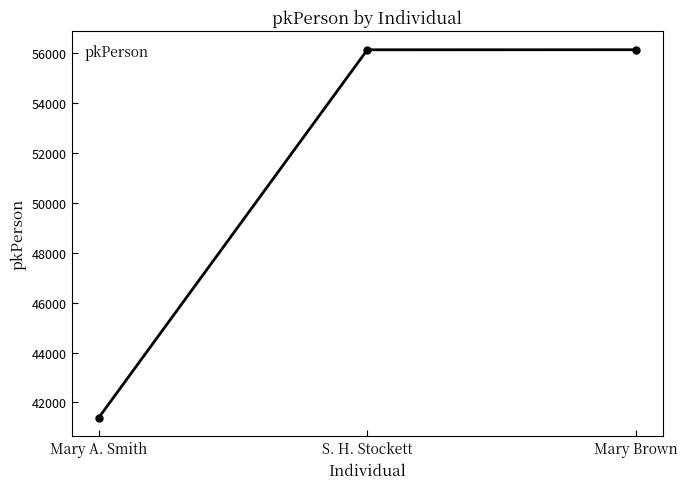

The chart shows a value of 56140 at Mary Brown. True or false?

True